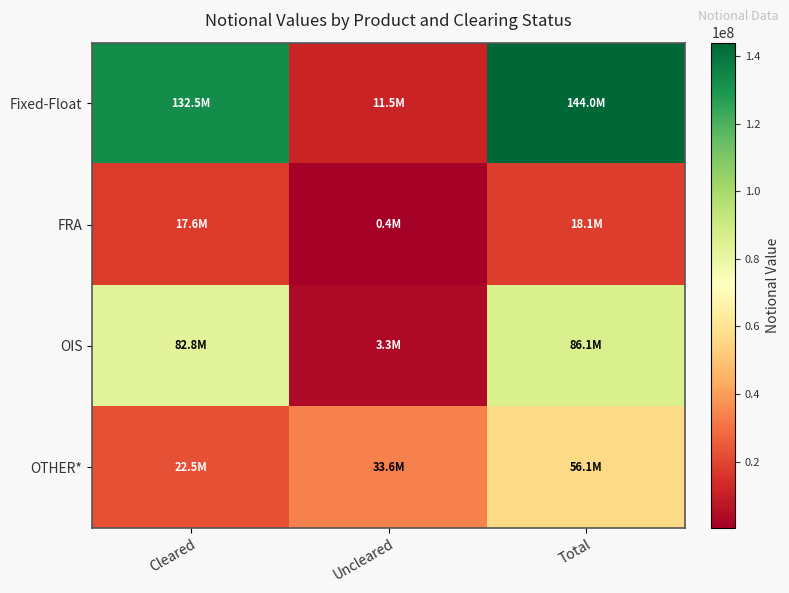

Reading right to left, list all the values displayed in this chart.

Fixed-Float: Total=144007947	Uncleared=11497454	Cleared=132510493
FRA: Total=18075671	Uncleared=437771	Cleared=17637900
OIS: Total=86101409	Uncleared=3335016	Cleared=82766393
OTHER*: Total=56079620	Uncleared=33616130	Cleared=22463491